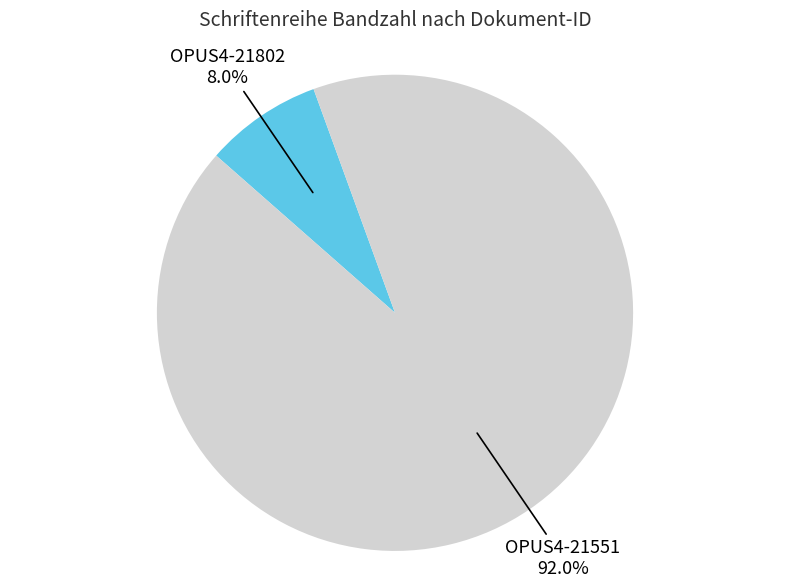

Does any single category account for the majority?

Yes